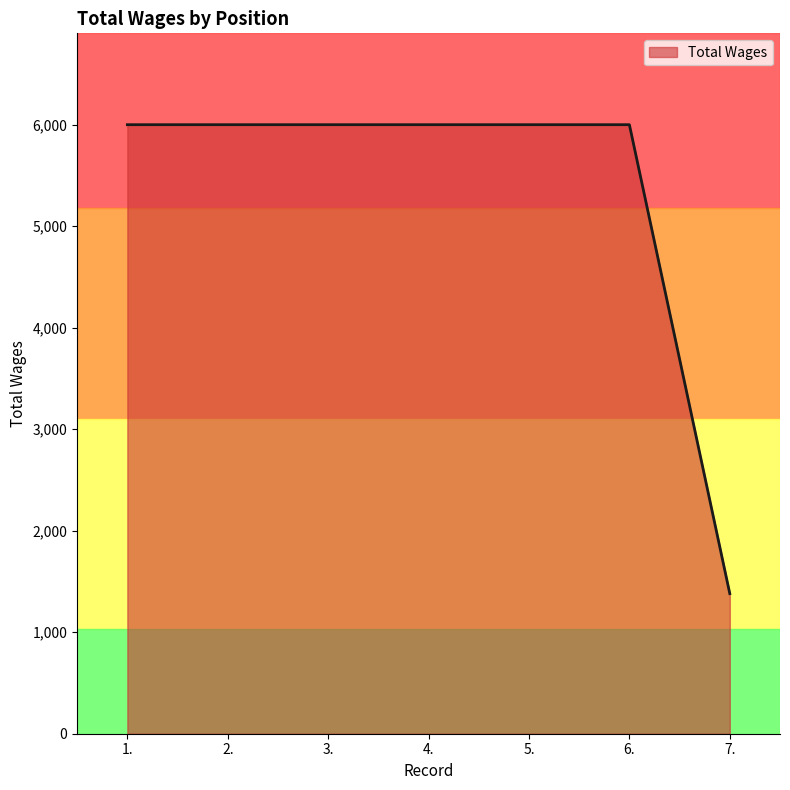

Reading left to right, transcribe all the data shown in this chart.

1.=6000	2.=6000	3.=6000	4.=6000	5.=6000	6.=6000	7.=1380